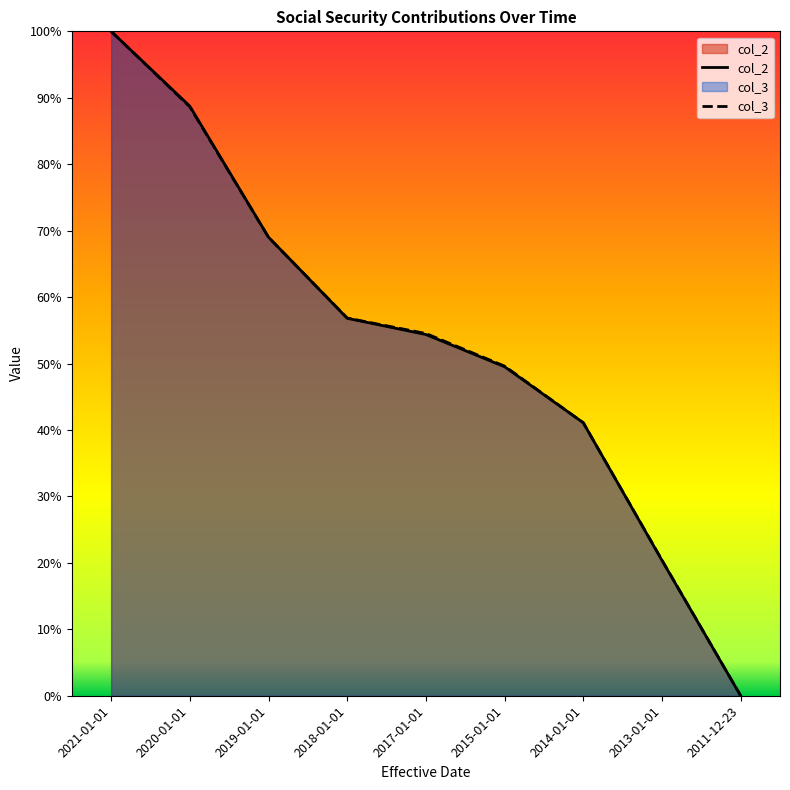

What is the highest value of the col_2 series?

100.0